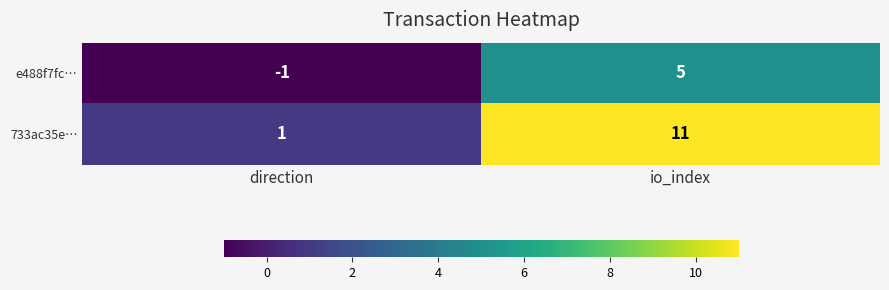

At how many categories does at least one series exceed 10?

1